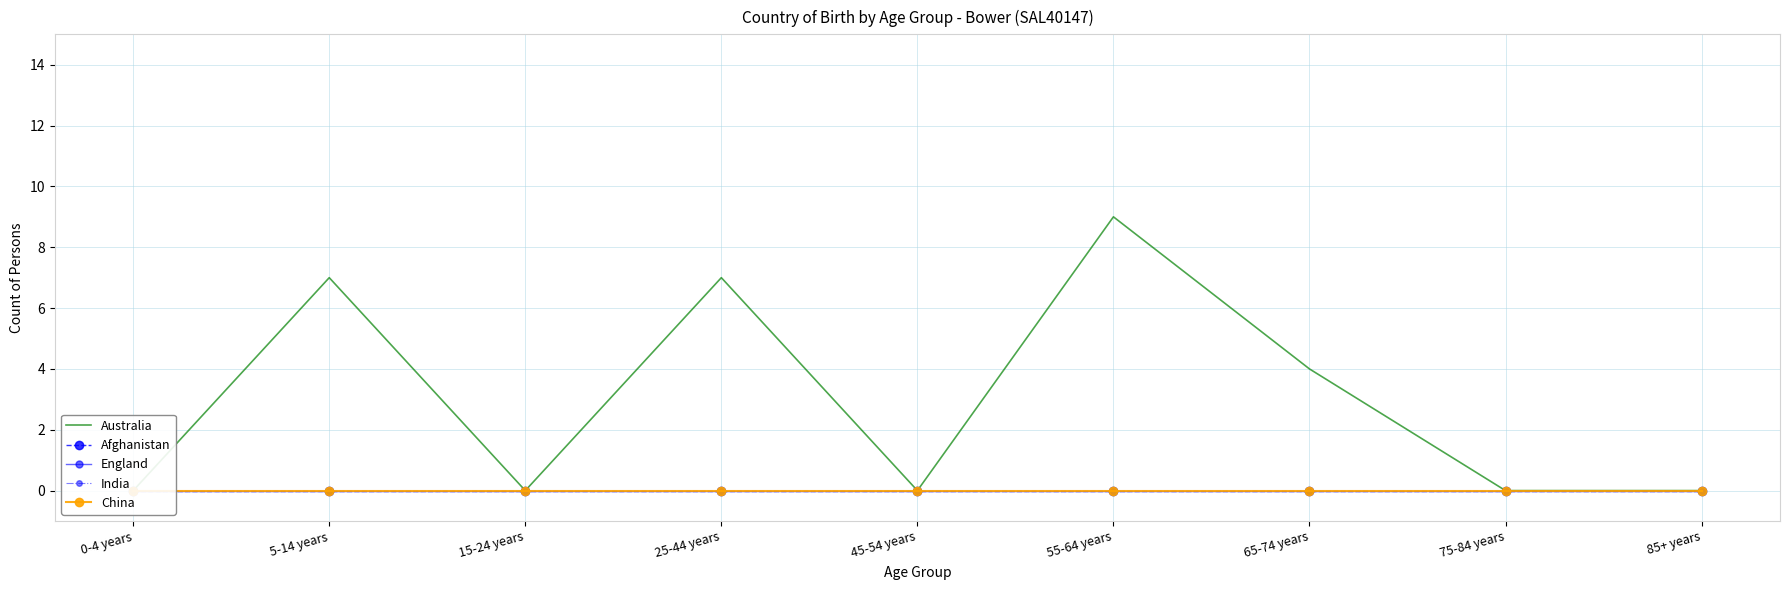

Which category has the highest value in the Australia series?

55-64 years